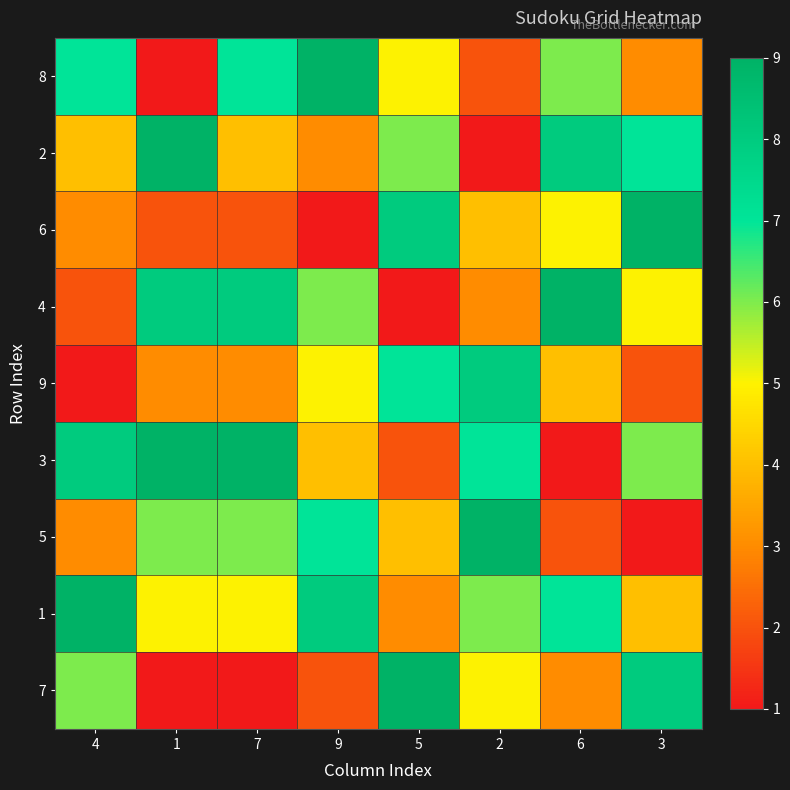

Reading left to right, list all the values displayed in this chart.

8: 4=7	1=1	7=7	9=9	5=5	2=2	6=6	3=3
2: 4=4	1=9	7=4	9=3	5=6	2=1	6=8	3=7
6: 4=3	1=2	7=2	9=1	5=8	2=4	6=5	3=9
4: 4=2	1=8	7=8	9=6	5=1	2=3	6=9	3=5
9: 4=1	1=3	7=3	9=5	5=7	2=8	6=4	3=2
3: 4=8	1=9	7=9	9=4	5=2	2=7	6=1	3=6
5: 4=3	1=6	7=6	9=7	5=4	2=9	6=2	3=1
1: 4=9	1=5	7=5	9=8	5=3	2=6	6=7	3=4
7: 4=6	1=1	7=1	9=2	5=9	2=5	6=3	3=8